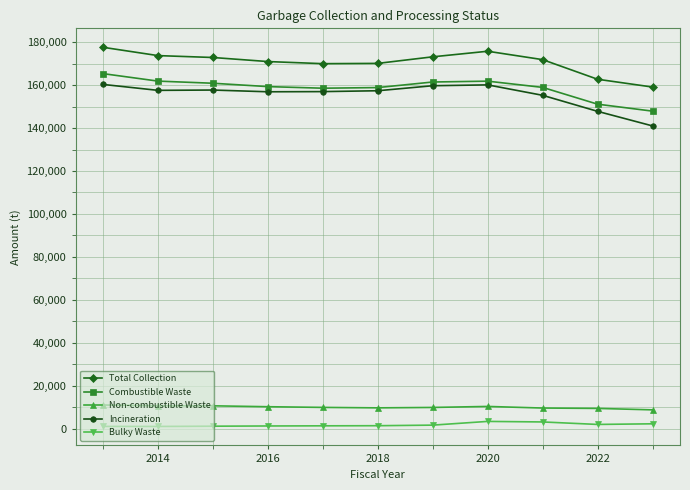

True or false: Incineration and Bulky Waste intersect in this chart.

False